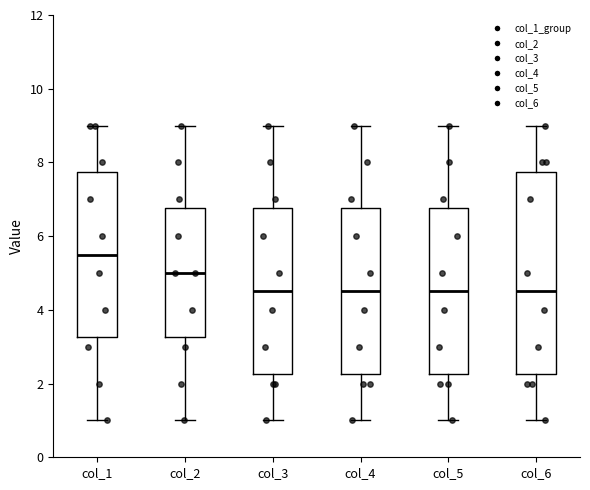

Reading left to right, read every box against the y-axis: the position of its median line, the range the box covers, and the ends of its whiskers. The values are not printed on the chart, so give them approximately, as read against the axis.

col_1: median 5.6, box 3.2 to 7.8, whiskers 1.0 to 9.0
col_2: median 5.0, box 3.2 to 6.8, whiskers 1.0 to 9.0
col_3: median 4.6, box 2.2 to 6.8, whiskers 1.0 to 9.0
col_4: median 4.6, box 2.2 to 6.8, whiskers 1.0 to 9.0
col_5: median 4.6, box 2.2 to 6.8, whiskers 1.0 to 9.0
col_6: median 4.6, box 2.2 to 7.8, whiskers 1.0 to 9.0